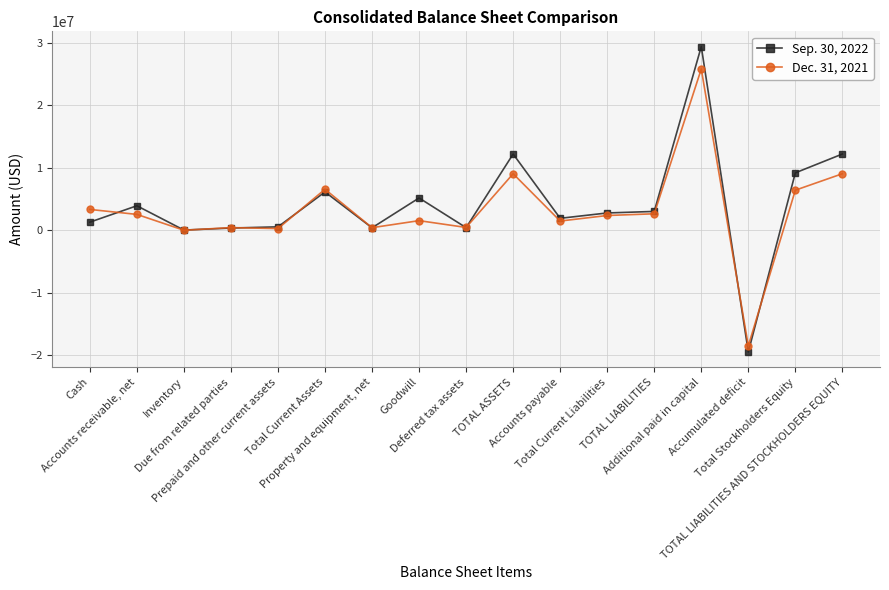

What is the total value across all series at TOTAL ASSETS?

21277762